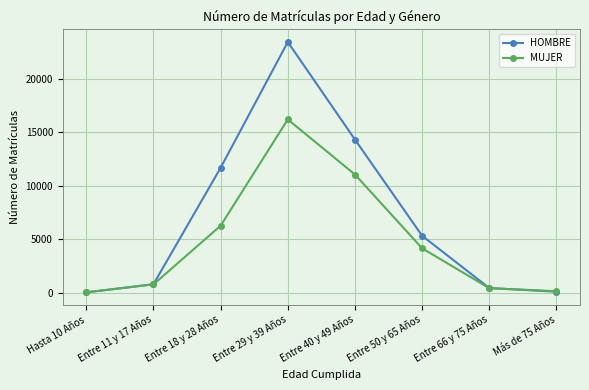

Which category has the highest value in the HOMBRE series?

Entre 29 y 39 Años